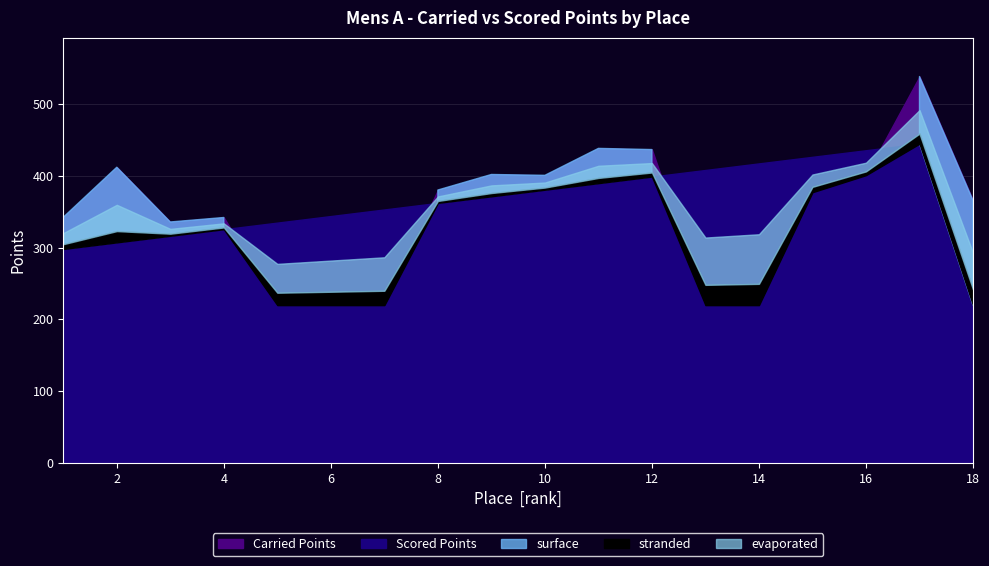

What is the spread (max minus min) of values at 3?

104.7